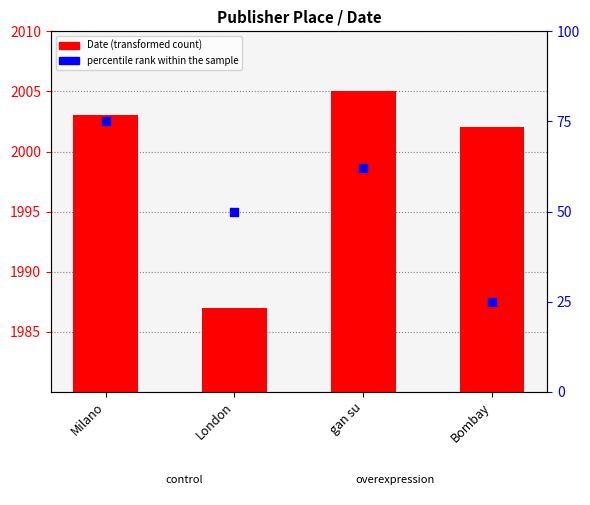

At how many categories does at least one series exceed 498?

4